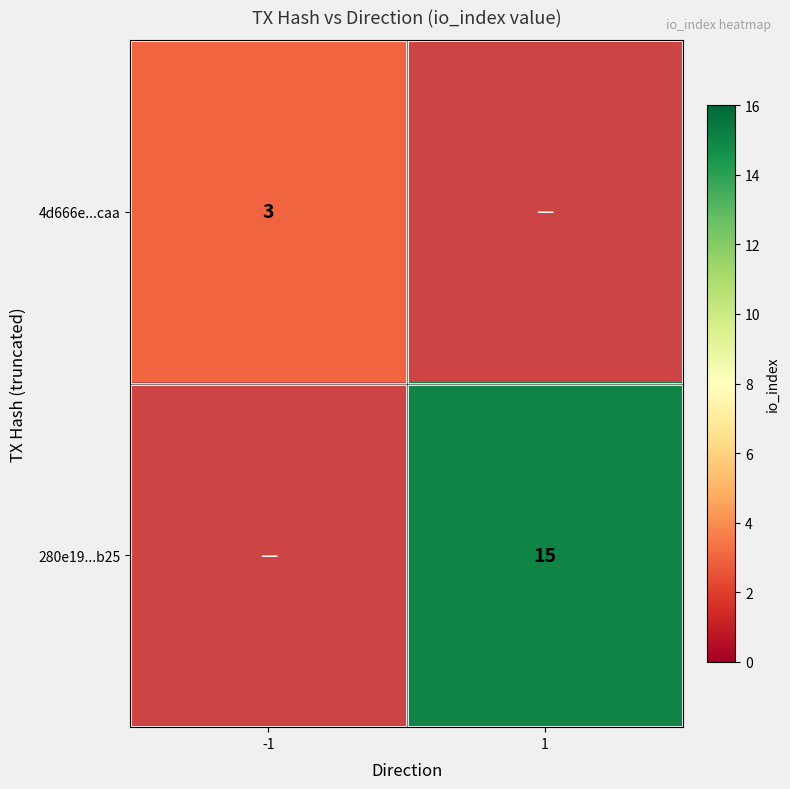

True or false: 280e19...b25 has a value of 25.8 at 1.

False